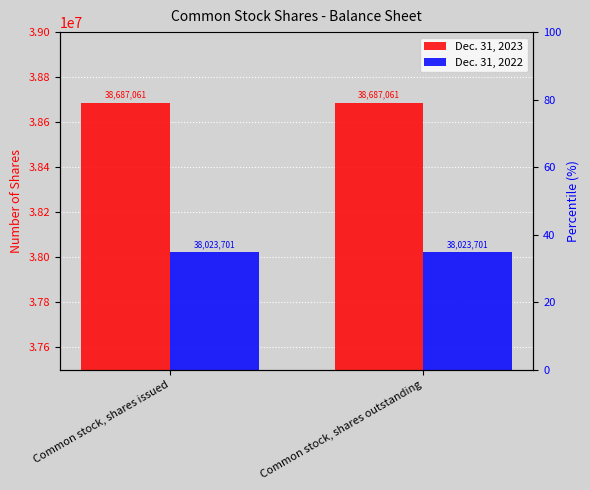

At which category is the sum across all series the highest?

Common stock, shares issued